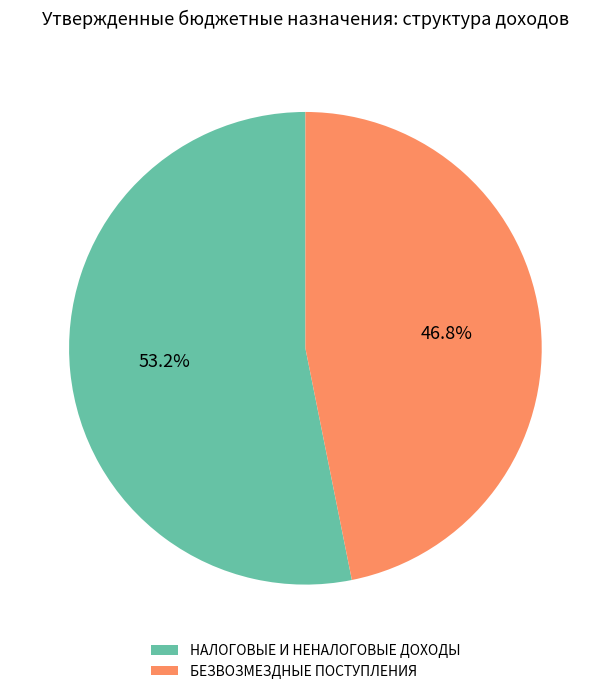

True or false: НАЛОГОВЫЕ И НЕНАЛОГОВЫЕ ДОХОДЫ accounts for 65% of the total.

False